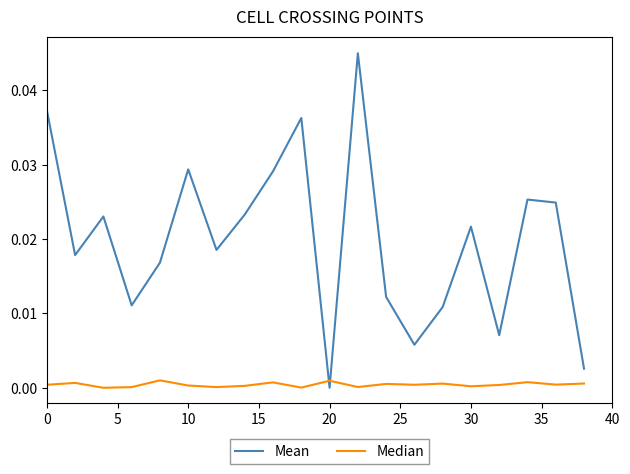

Which series has the largest total across all categories?

Mean